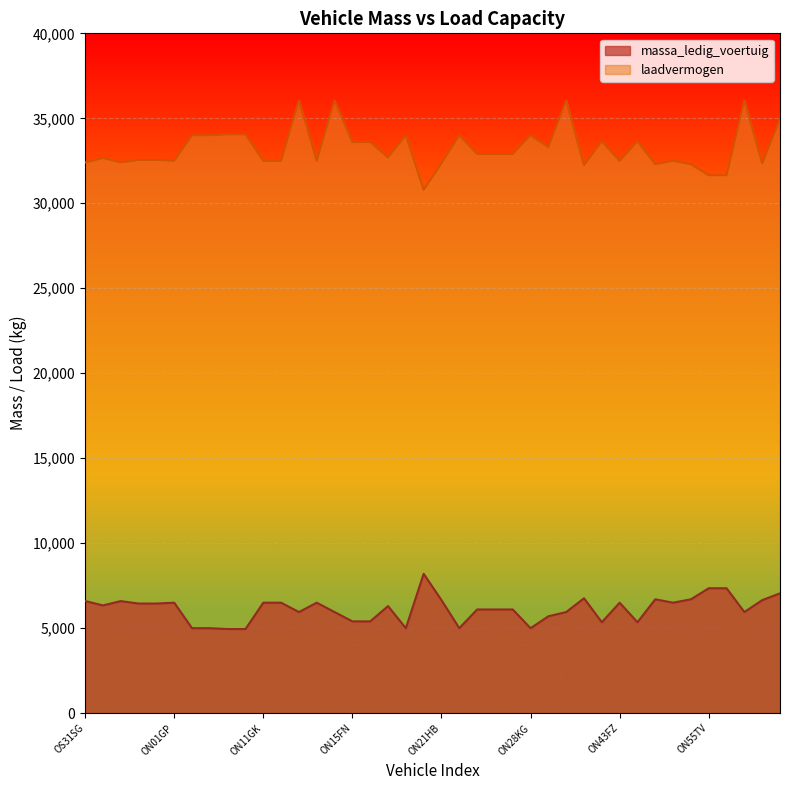

Reading left to right, what are all the values shown in this chart?

massa_ledig_voertuig: OS31SG=6601	OR80KP=6339	OR67KP=6594	OL73ZZ=6450	OL74ZZ=6450	ON01GP=6500	ON03YS=5000	ON04YS=5000	ON09HH=4950	ON10HH=4950	ON11GK=6500	ON12GK=6500	ON12KH=5950	ON13GK=6500	ON13KH=5950	ON15FN=5400	ON16FN=5400	ON17JJ=6300	ON19PT=5000	ON20ZT=8200	ON21HB=6650	ON21PT=5000	ON23HB=6100	ON24HB=6100	ON25HB=6100	ON28KG=5000	ON28ND=5700	ON29KH=5950	ON32KH=6760	ON37XL=5350	ON43FZ=6500	ON45KD=5350	ON49YN=6700	ON50TV=6500	ON50YN=6700	ON55TV=7350	ON56TV=7350	ON58KD=5950	ON58SH=6650	ON59KB=7050
laadvermogen: OS31SG=32399	OR80KP=32661	OR67KP=32406	OL73ZZ=32550	OL74ZZ=32550	ON01GP=32500	ON03YS=34000	ON04YS=34000	ON09HH=34050	ON10HH=34050	ON11GK=32500	ON12GK=32500	ON12KH=36050	ON13GK=32500	ON13KH=36050	ON15FN=33600	ON16FN=33600	ON17JJ=32700	ON19PT=34000	ON20ZT=30800	ON21HB=32350	ON21PT=34000	ON23HB=32900	ON24HB=32900	ON25HB=32900	ON28KG=34000	ON28ND=33300	ON29KH=36050	ON32KH=32240	ON37XL=33650	ON43FZ=32500	ON45KD=33650	ON49YN=32300	ON50TV=32500	ON50YN=32300	ON55TV=31650	ON56TV=31650	ON58KD=36050	ON58SH=32350	ON59KB=34950